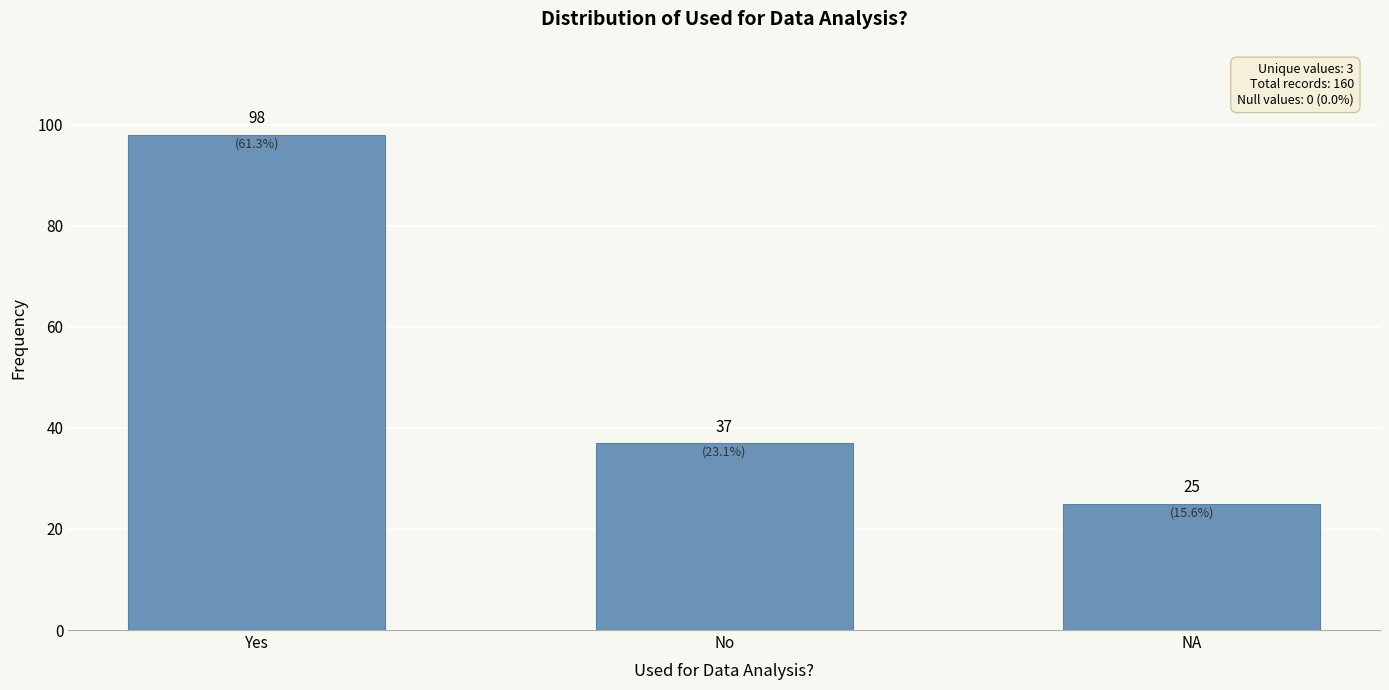

What is the label of the 2nd bar from the right?

No